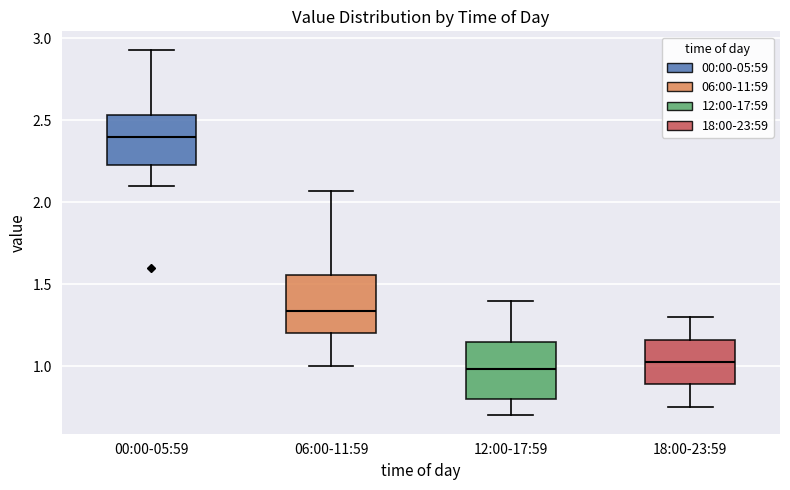

Reading left to right, read every box against the y-axis: the position of its median line, the range the box covers, and the ends of its whiskers. The values are not printed on the chart, so give them approximately, as read against the axis.

00:00-05:59: median 2.40, box 2.25 to 2.55, whiskers 2.10 to 2.95
06:00-11:59: median 1.35, box 1.20 to 1.55, whiskers 1.00 to 2.05
12:00-17:59: median 1.00, box 0.80 to 1.15, whiskers 0.70 to 1.40
18:00-23:59: median 1.05, box 0.90 to 1.15, whiskers 0.75 to 1.30